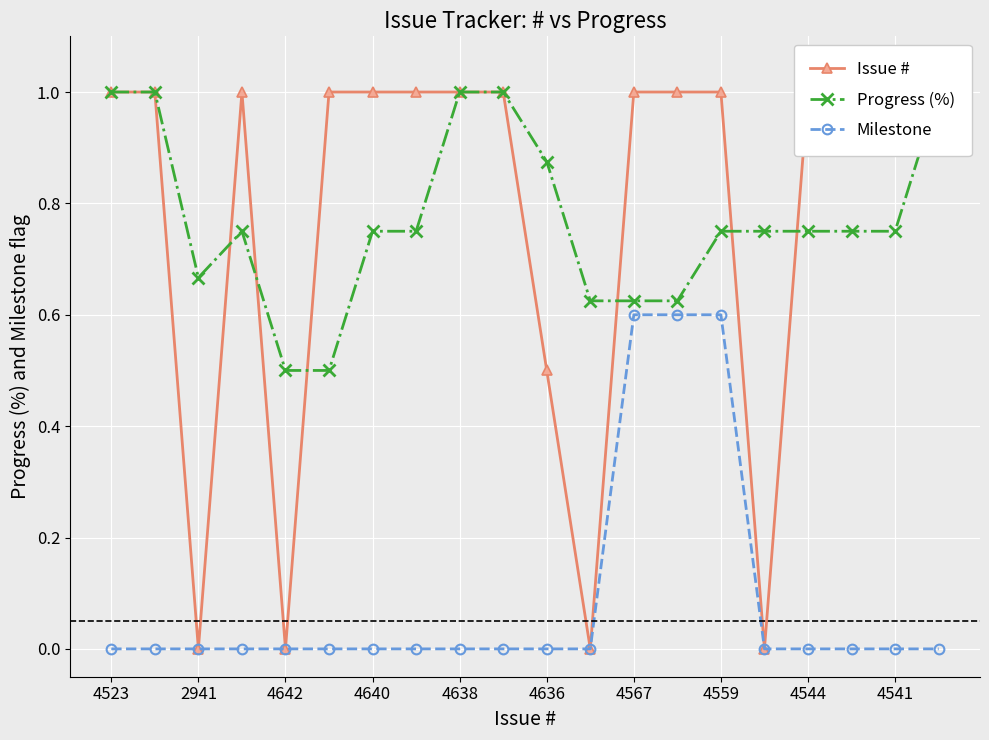

What is the highest value of the Progress (%) series?

1.0